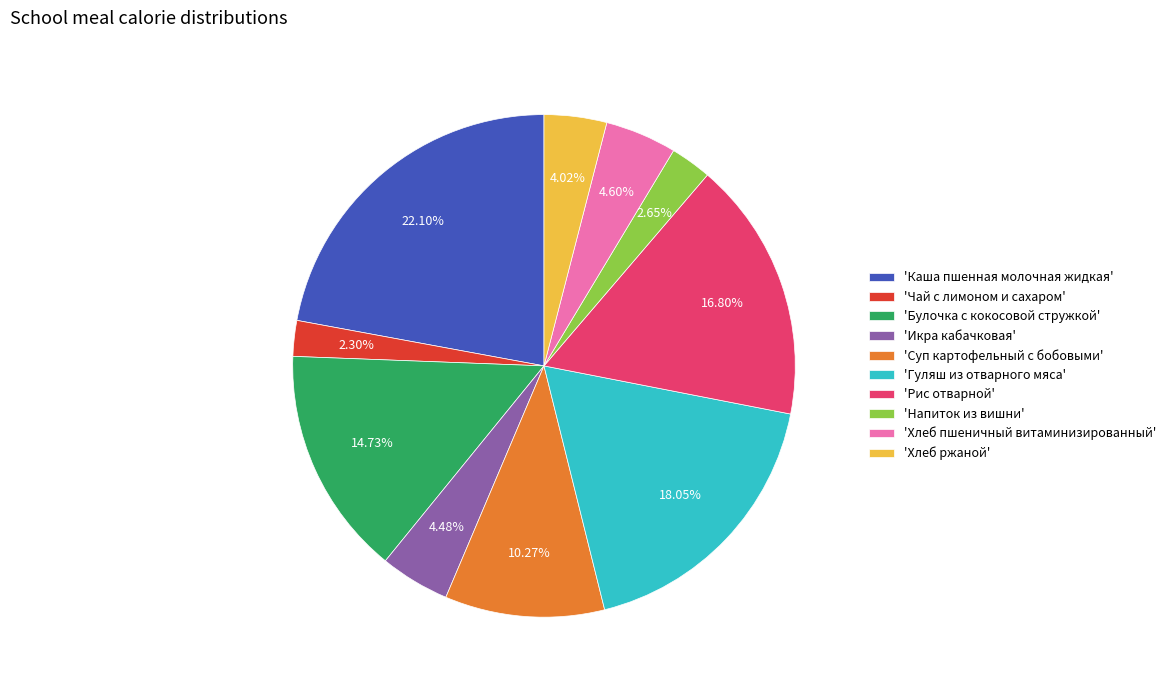

How many segments does this pie chart have?

10